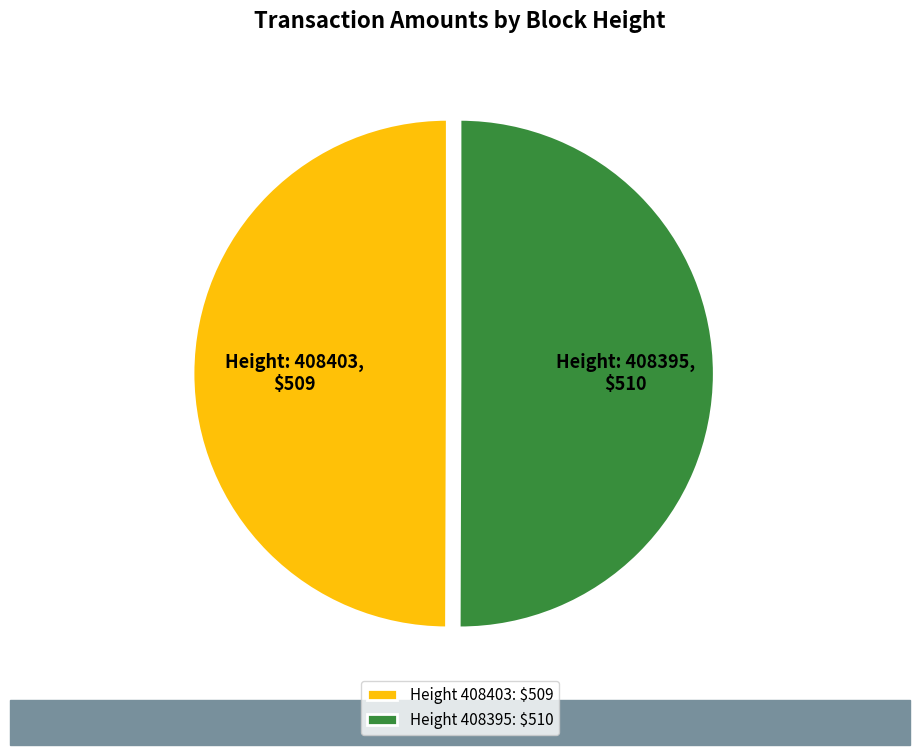

True or false: Height 408403: $509 accounts for 50% of the total.

True